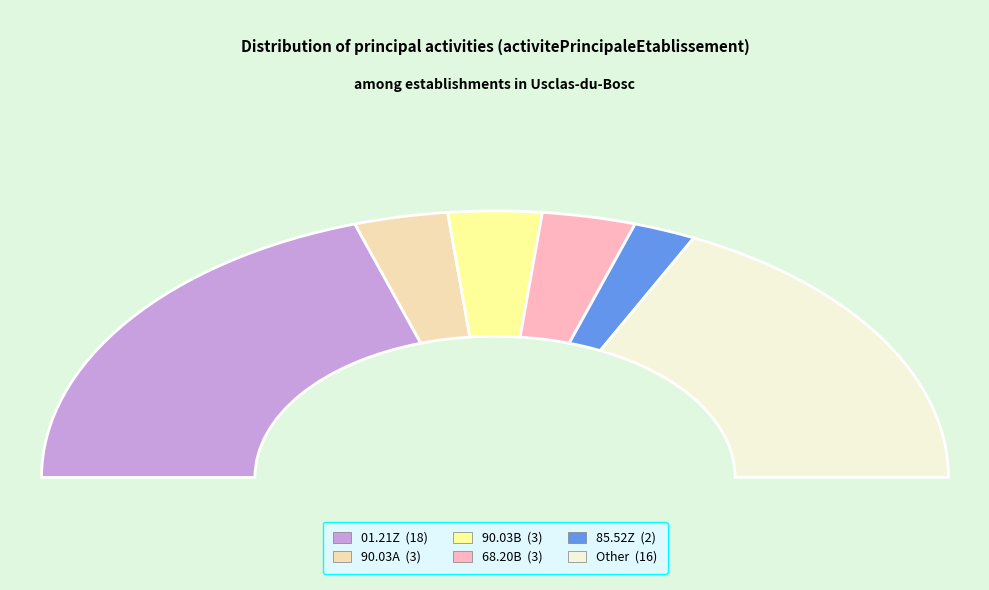

True or false: 01.21Z accounts for 61% of the total.

False